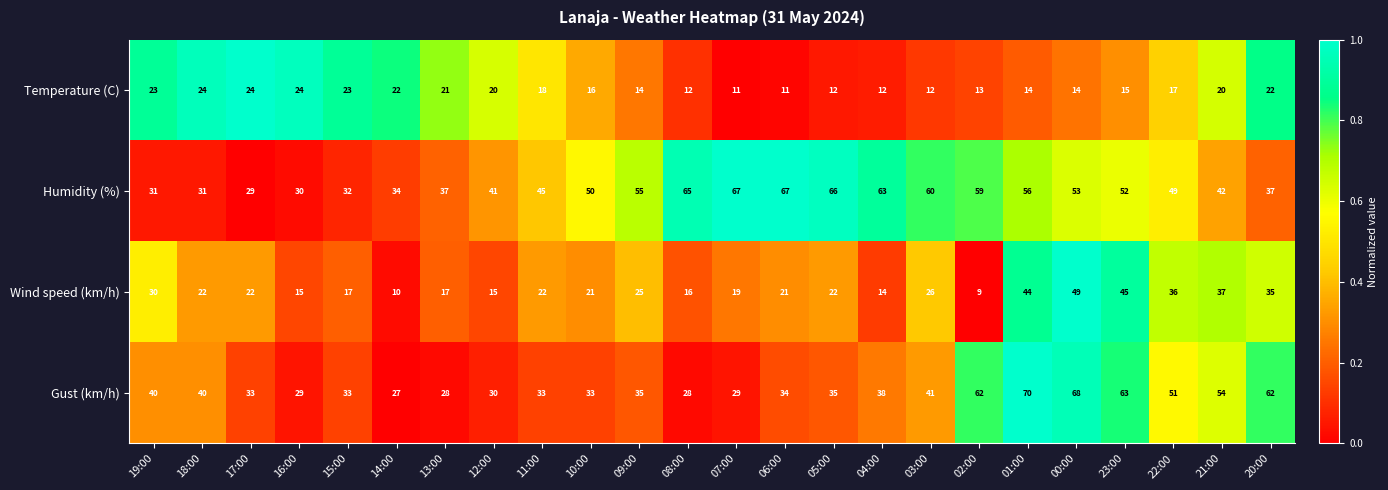

Which series has the largest total across all categories?

Humidity (%)